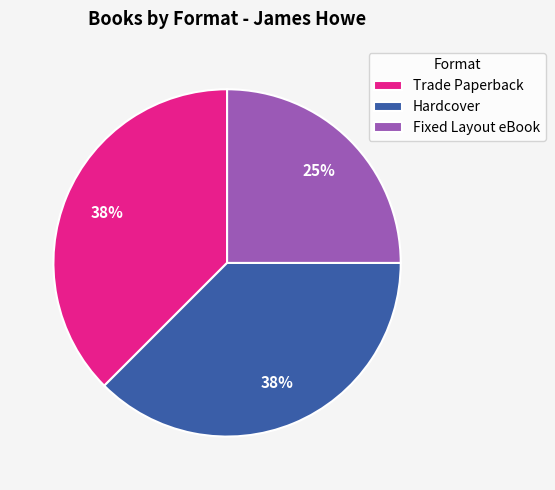

Which slice is the smallest?

Fixed Layout eBook